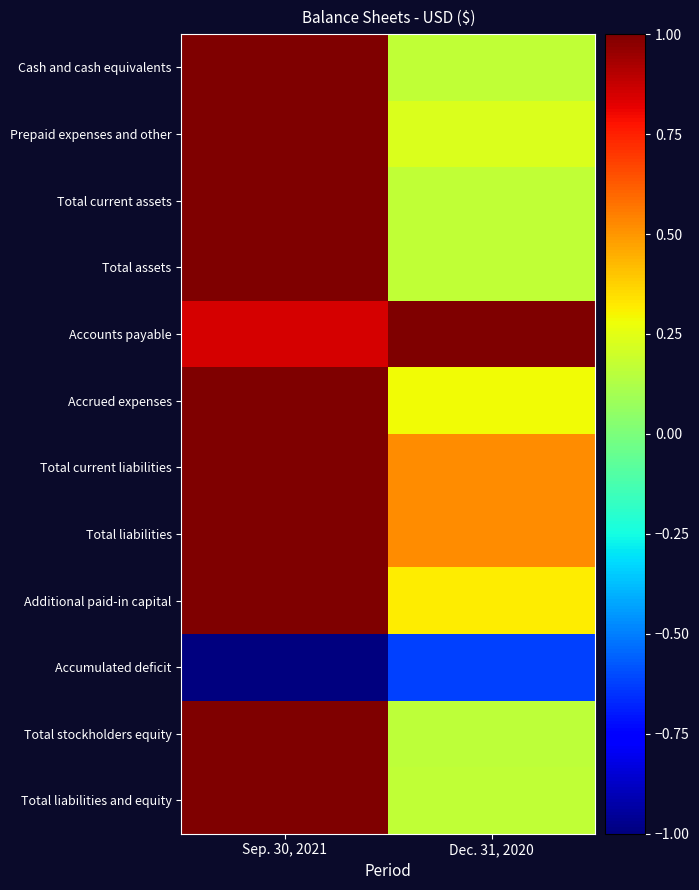

Reading right to left, transcribe all the data shown in this chart.

Cash and cash equivalents: Dec. 31, 2020=0.2	Sep. 30, 2021=1.0
Prepaid expenses and other: Dec. 31, 2020=0.2	Sep. 30, 2021=1.0
Total current assets: Dec. 31, 2020=0.2	Sep. 30, 2021=1.0
Total assets: Dec. 31, 2020=0.2	Sep. 30, 2021=1.0
Accounts payable: Dec. 31, 2020=1.0	Sep. 30, 2021=0.8
Accrued expenses: Dec. 31, 2020=0.3	Sep. 30, 2021=1.0
Total current liabilities: Dec. 31, 2020=0.5	Sep. 30, 2021=1.0
Total liabilities: Dec. 31, 2020=0.5	Sep. 30, 2021=1.0
Additional paid-in capital: Dec. 31, 2020=0.3	Sep. 30, 2021=1.0
Accumulated deficit: Dec. 31, 2020=-0.6	Sep. 30, 2021=-1.0
Total stockholders equity: Dec. 31, 2020=0.2	Sep. 30, 2021=1.0
Total liabilities and equity: Dec. 31, 2020=0.2	Sep. 30, 2021=1.0